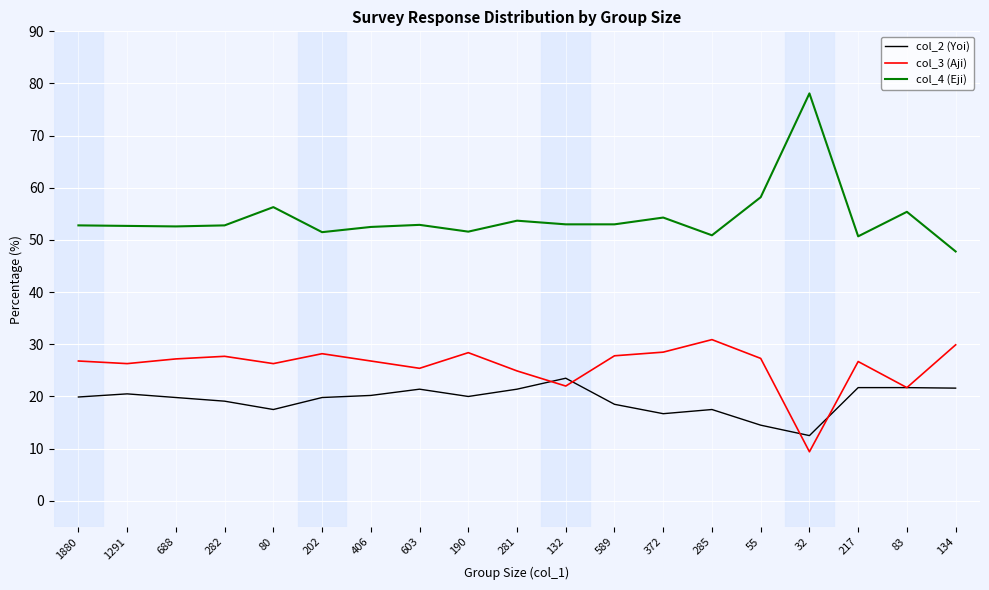

Rank the series by their average value, from highest to lowest.

col_4 (Eji), col_3 (Aji), col_2 (Yoi)